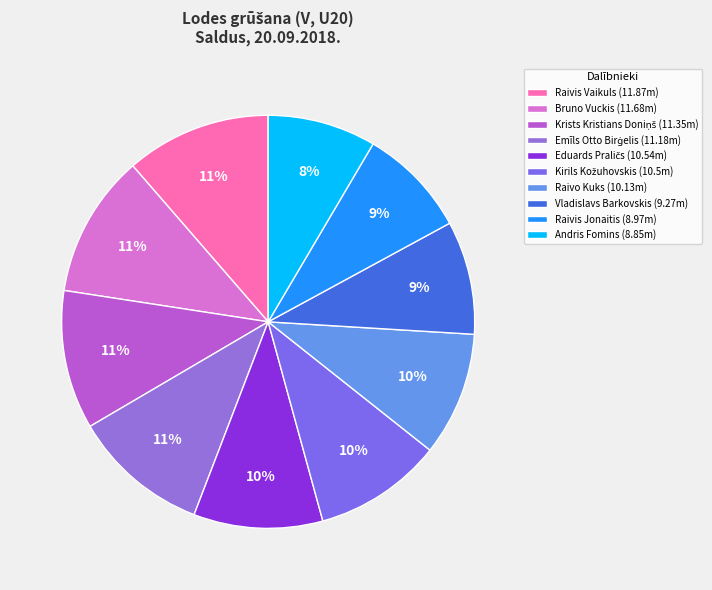

Which has a higher value, Raivis Vaikuls or Raivis Jonaitis?

Raivis Vaikuls